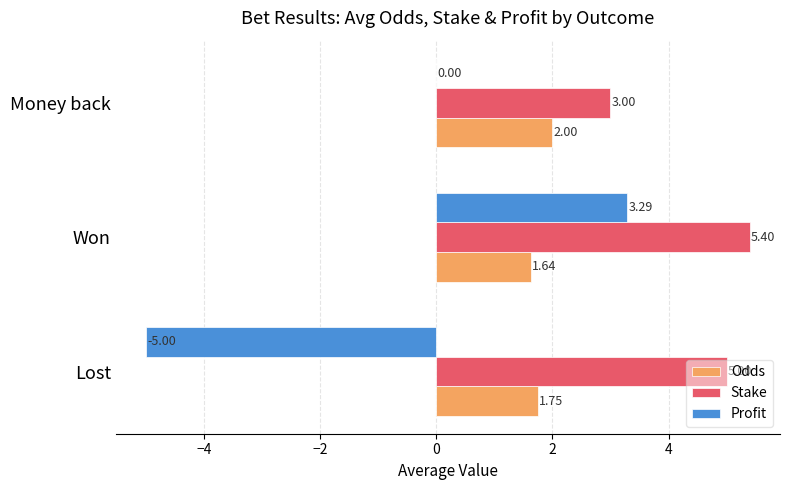

Between Lost and Won, which series saw the biggest shift?

Profit